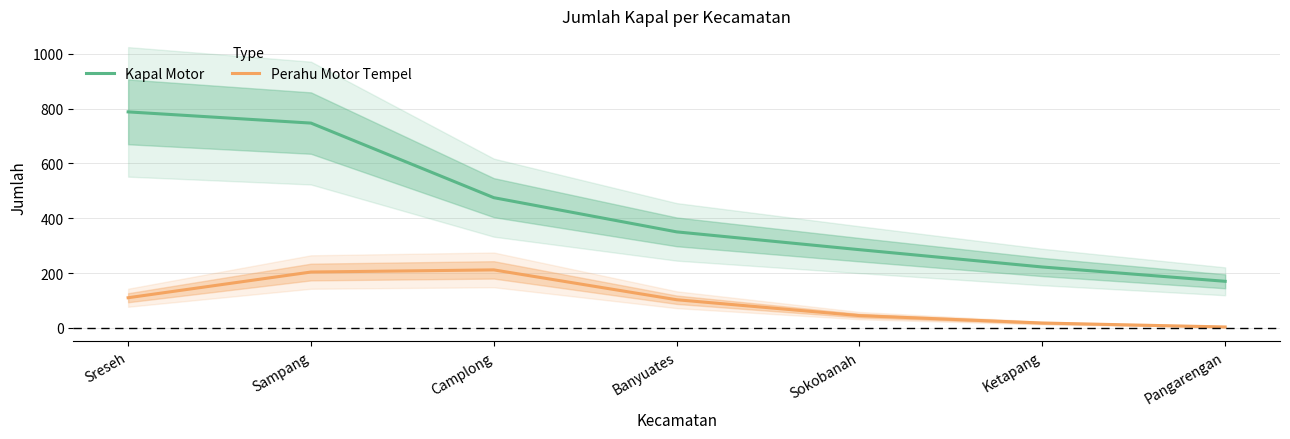

Reading left to right, extract all data points from this chart.

Kapal Motor: Sreseh=788.0	Sampang=747.2	Camplong=475.0	Banyuates=350.1	Sokobanah=285.1	Ketapang=221.9	Pangarengan=169.7
Perahu Motor Tempel: Sreseh=109.7	Sampang=203.5	Camplong=211.4	Banyuates=102.4	Sokobanah=44.5	Ketapang=17.4	Pangarengan=3.0